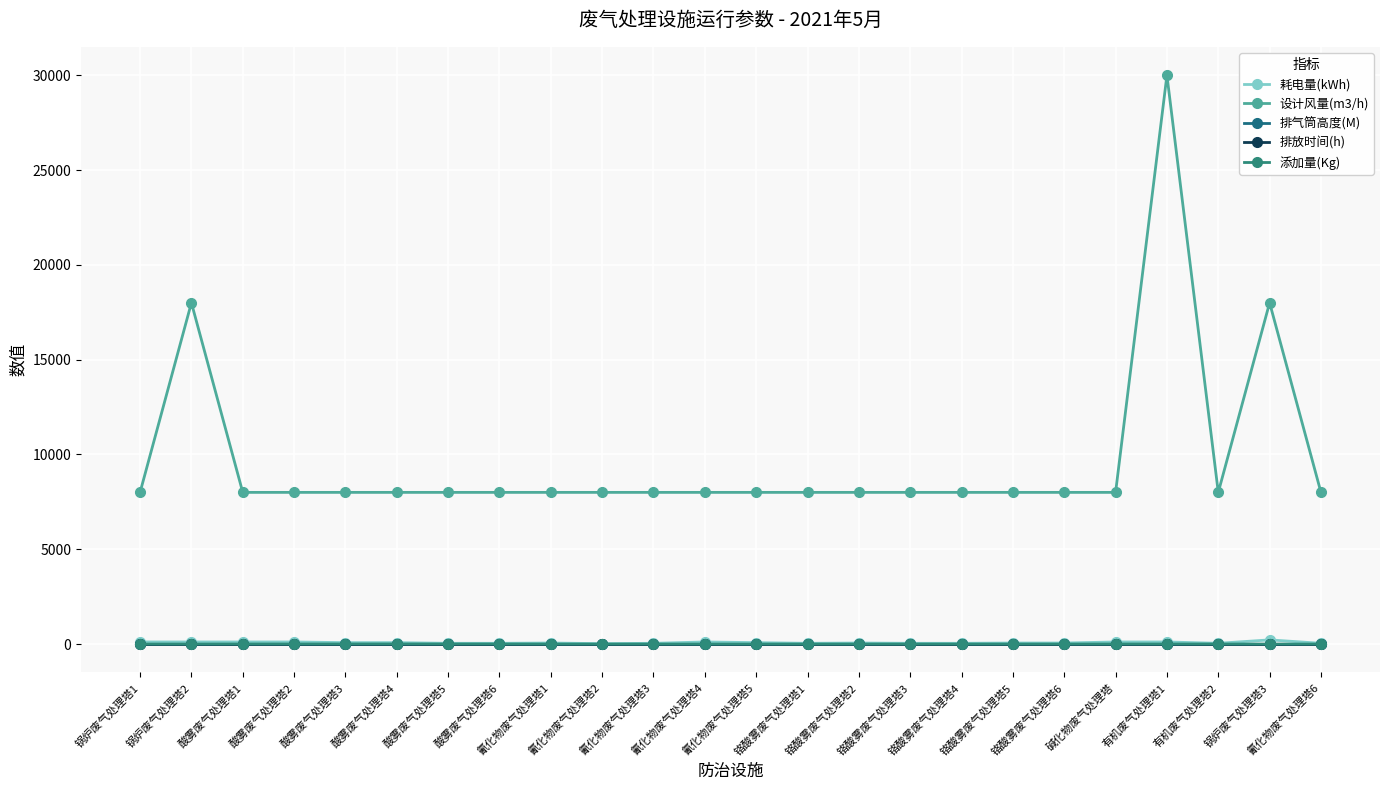

What is the label of the 18th point from the left?

铬酸雾废气处理塔5